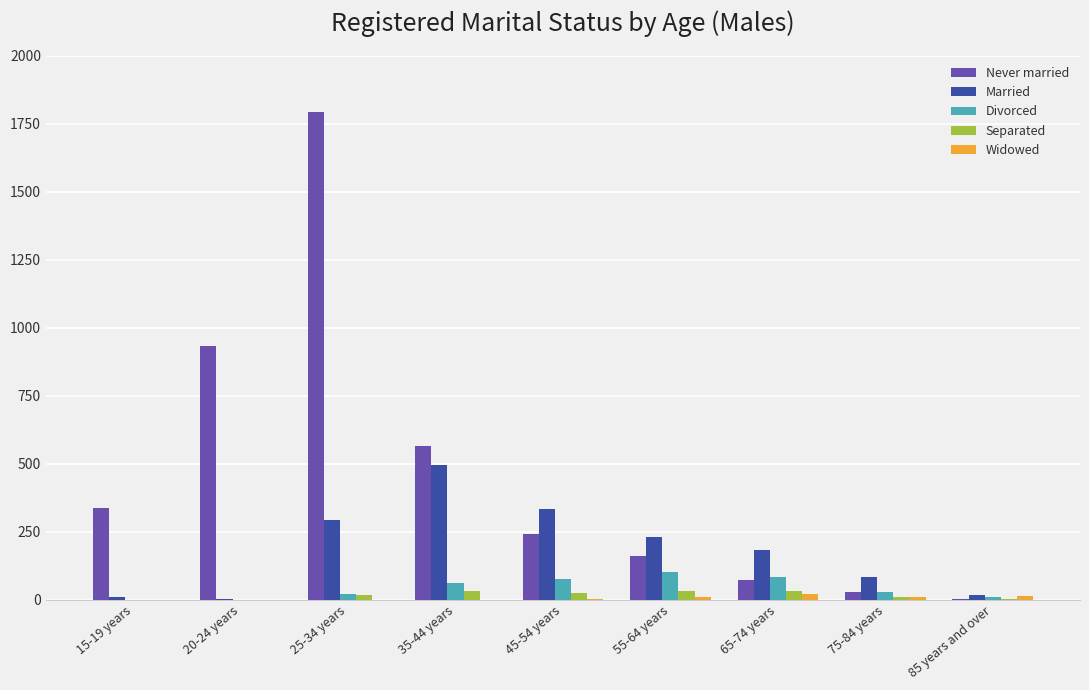

Which series changed the most between 65-74 years and 85 years and over?

Married